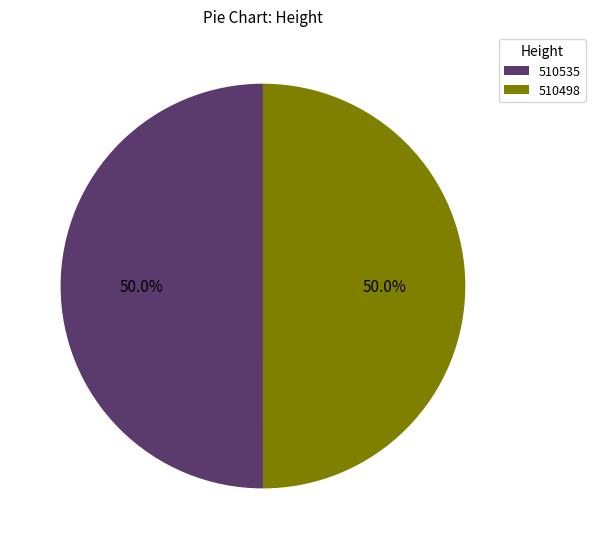

True or false: 510498 accounts for 50% of the total.

True